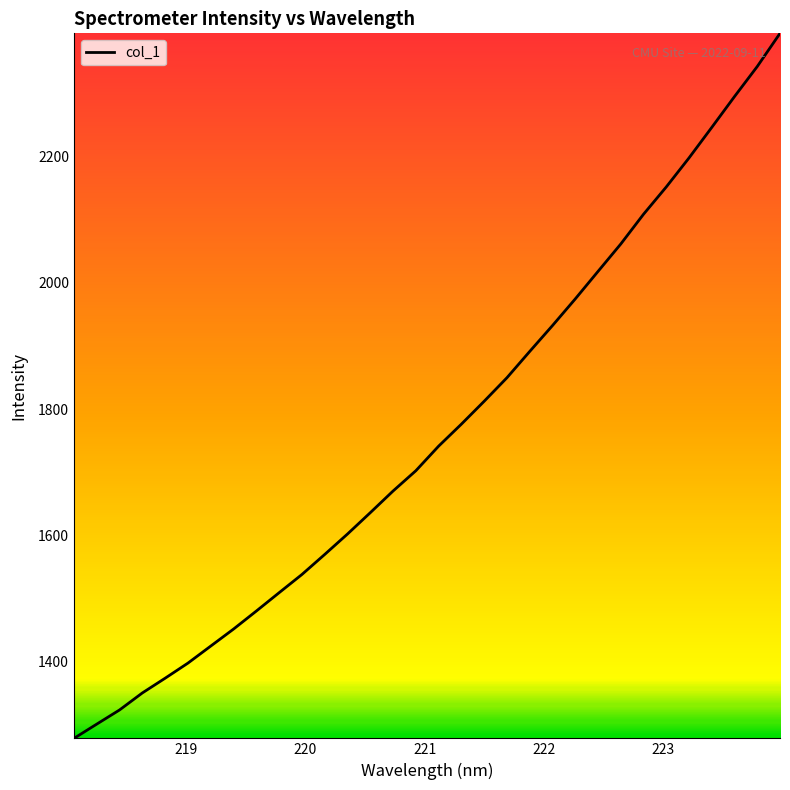

How many lines are shown in the chart?

1